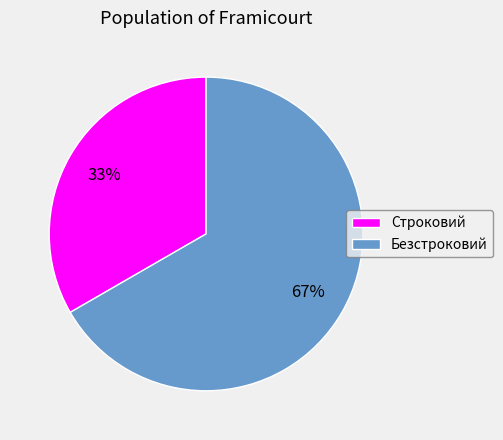

Combined, do Безстроковий and Строковий account for over 50%?

Yes